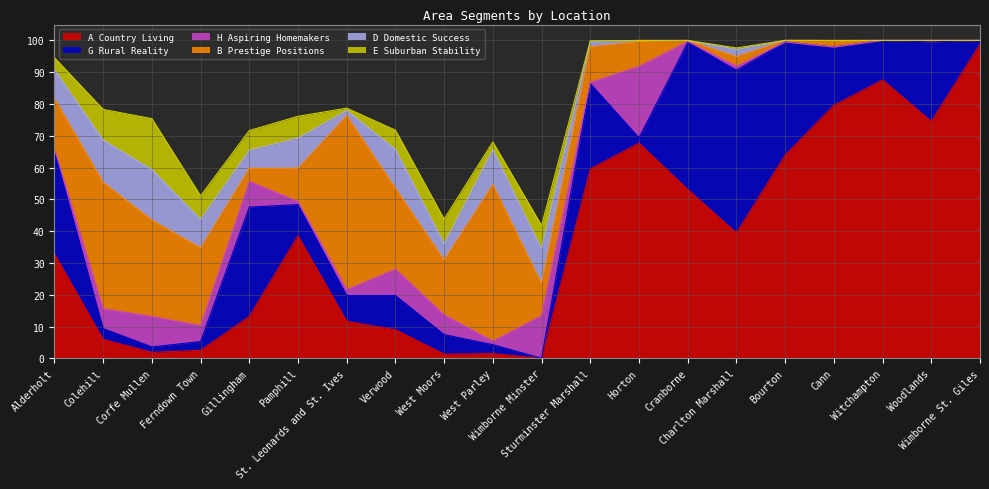

What are all the series names shown in the legend?

A Country Living, G Rural Reality, H Aspiring Homemakers, B Prestige Positions, D Domestic Success, E Suburban Stability